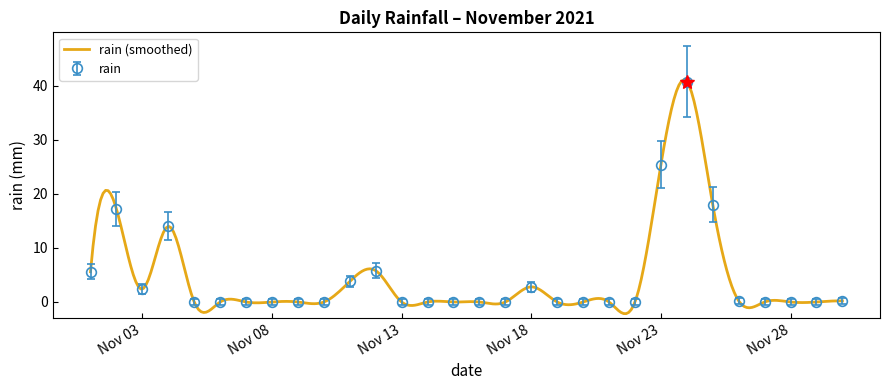

True or false: the data shows 0.0 at 2021-11-29.

True